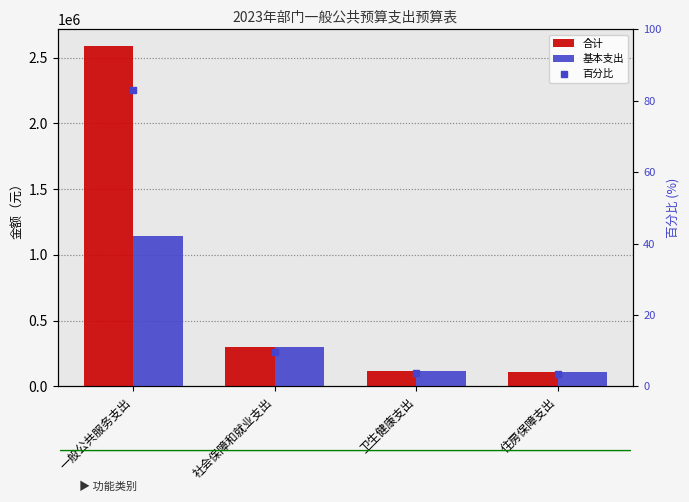

List the series in order of their overall mean, highest first.

合计, 基本支出, 百分比